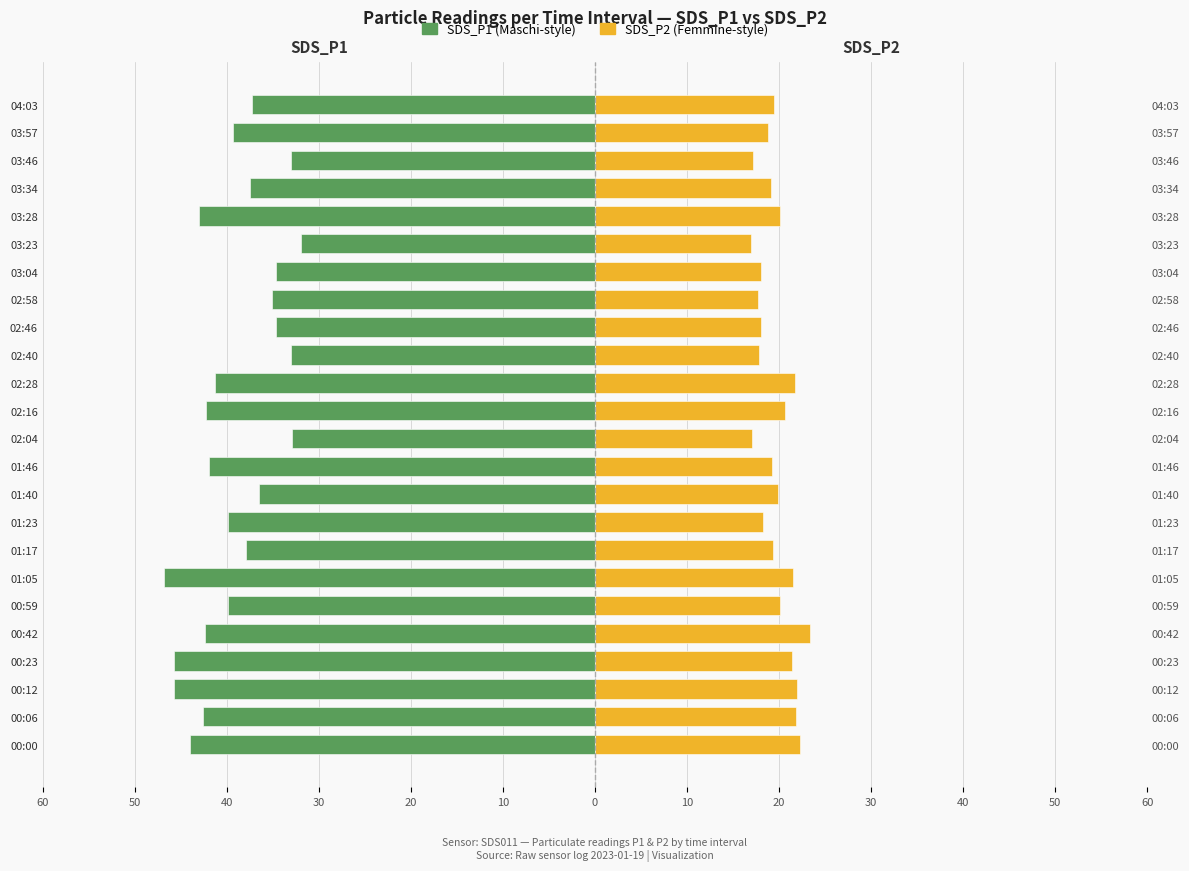

The value of SDS_P2 at 00:12 is 21.9. True or false?

True